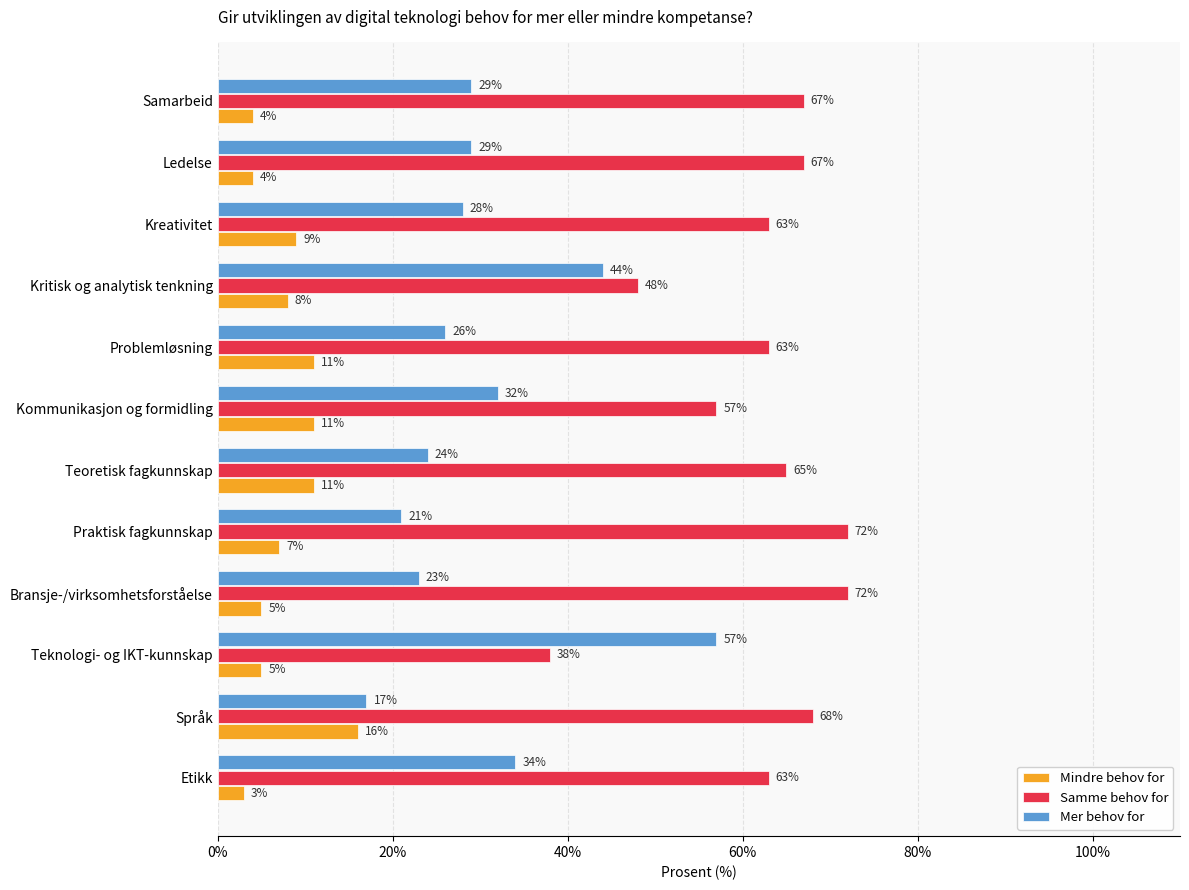

Read the Samme behov for value at Teknologi- og IKT-kunnskap, to the nearest 10.

40